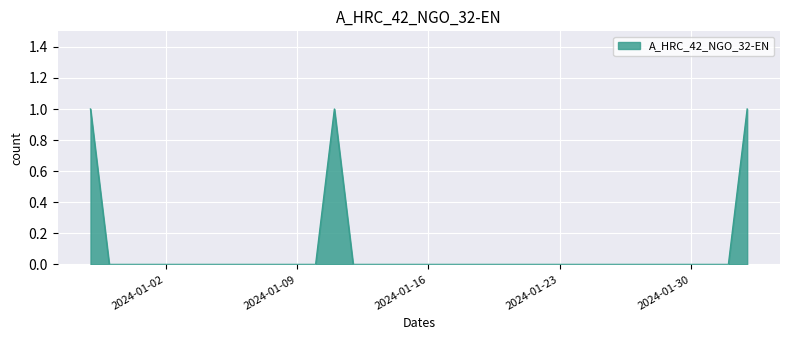

What is the label of the 25th point from the left?

2024-01-22